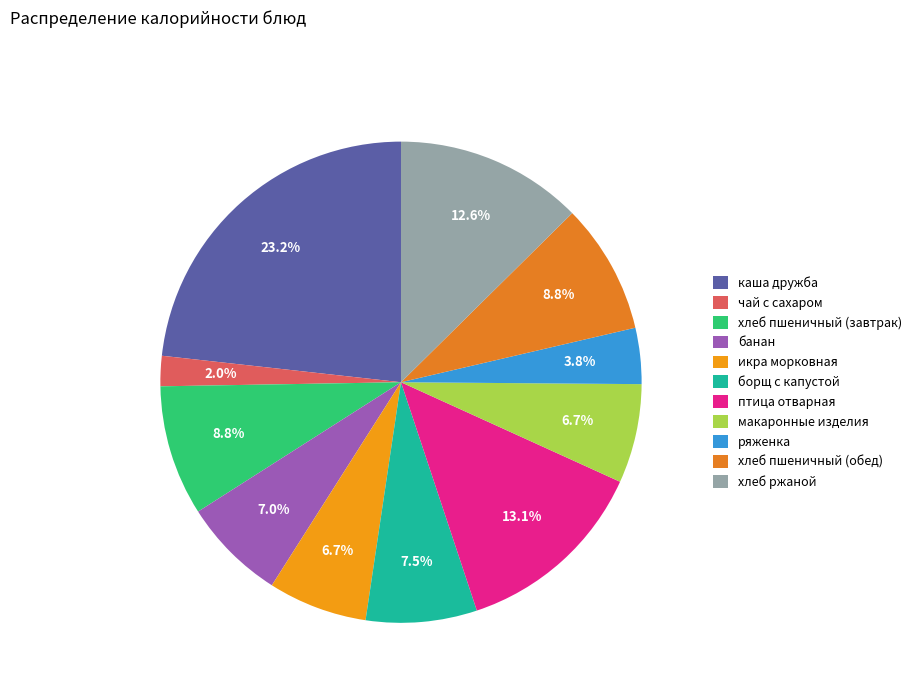

What percentage do ряженка and хлеб ржаной together represent?

16.4%